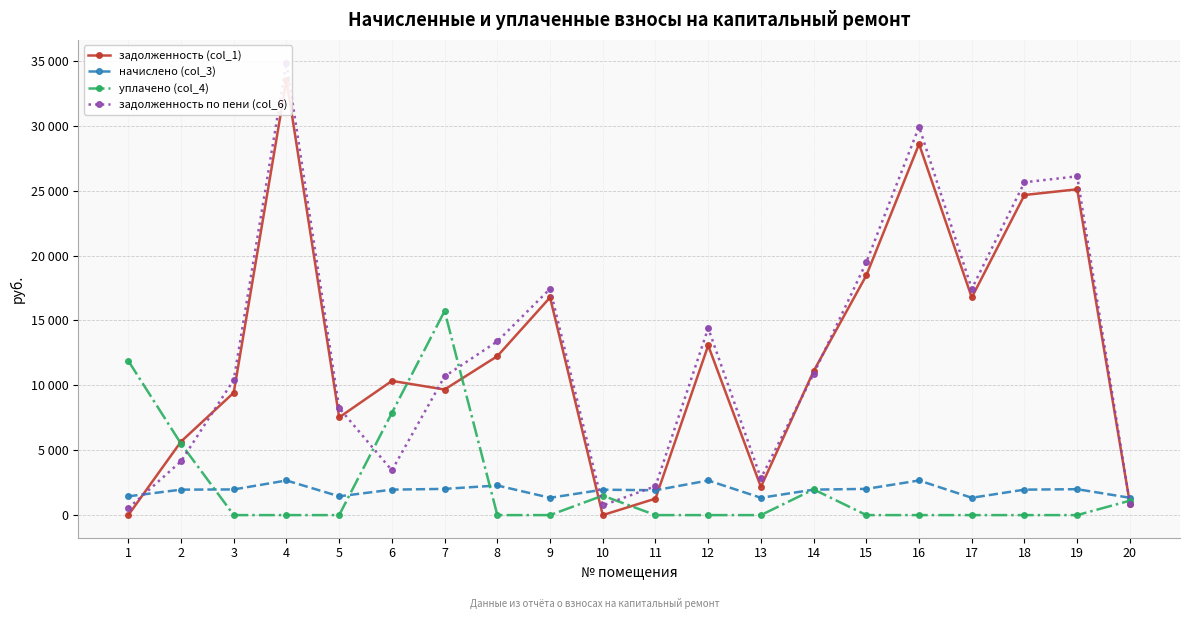

The value of задолженность по пени (col_6) at 18 is 12487.3. True or false?

False